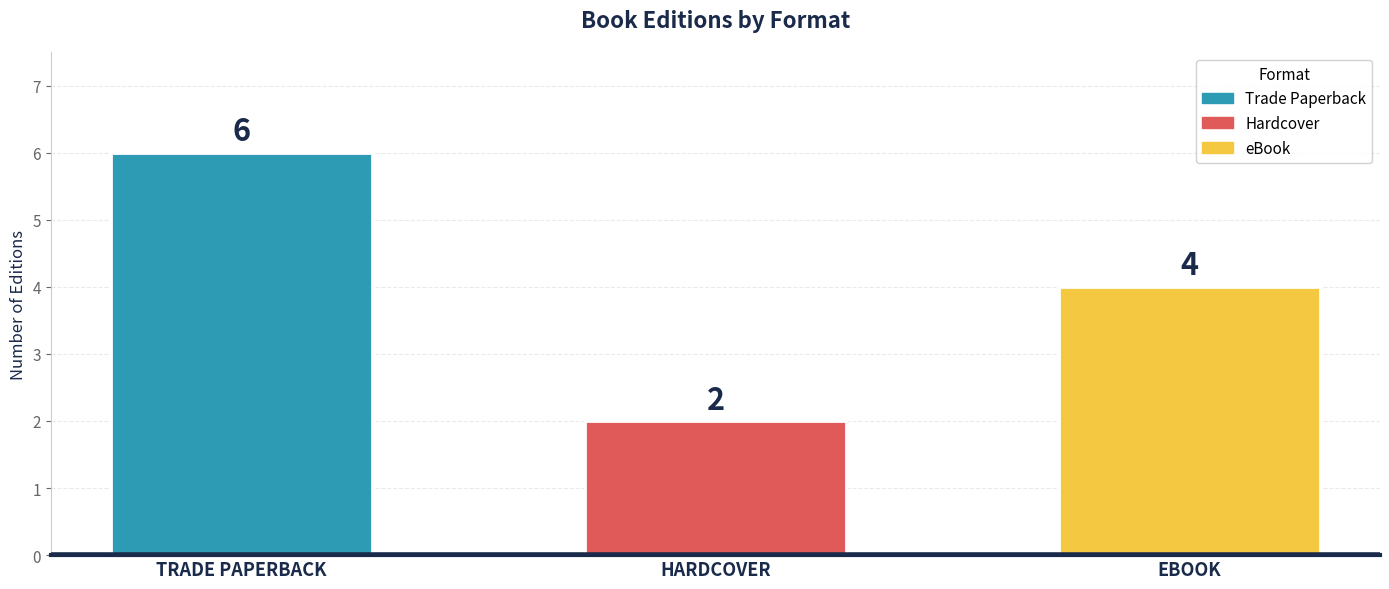

What value does the data have at TRADE PAPERBACK?

6